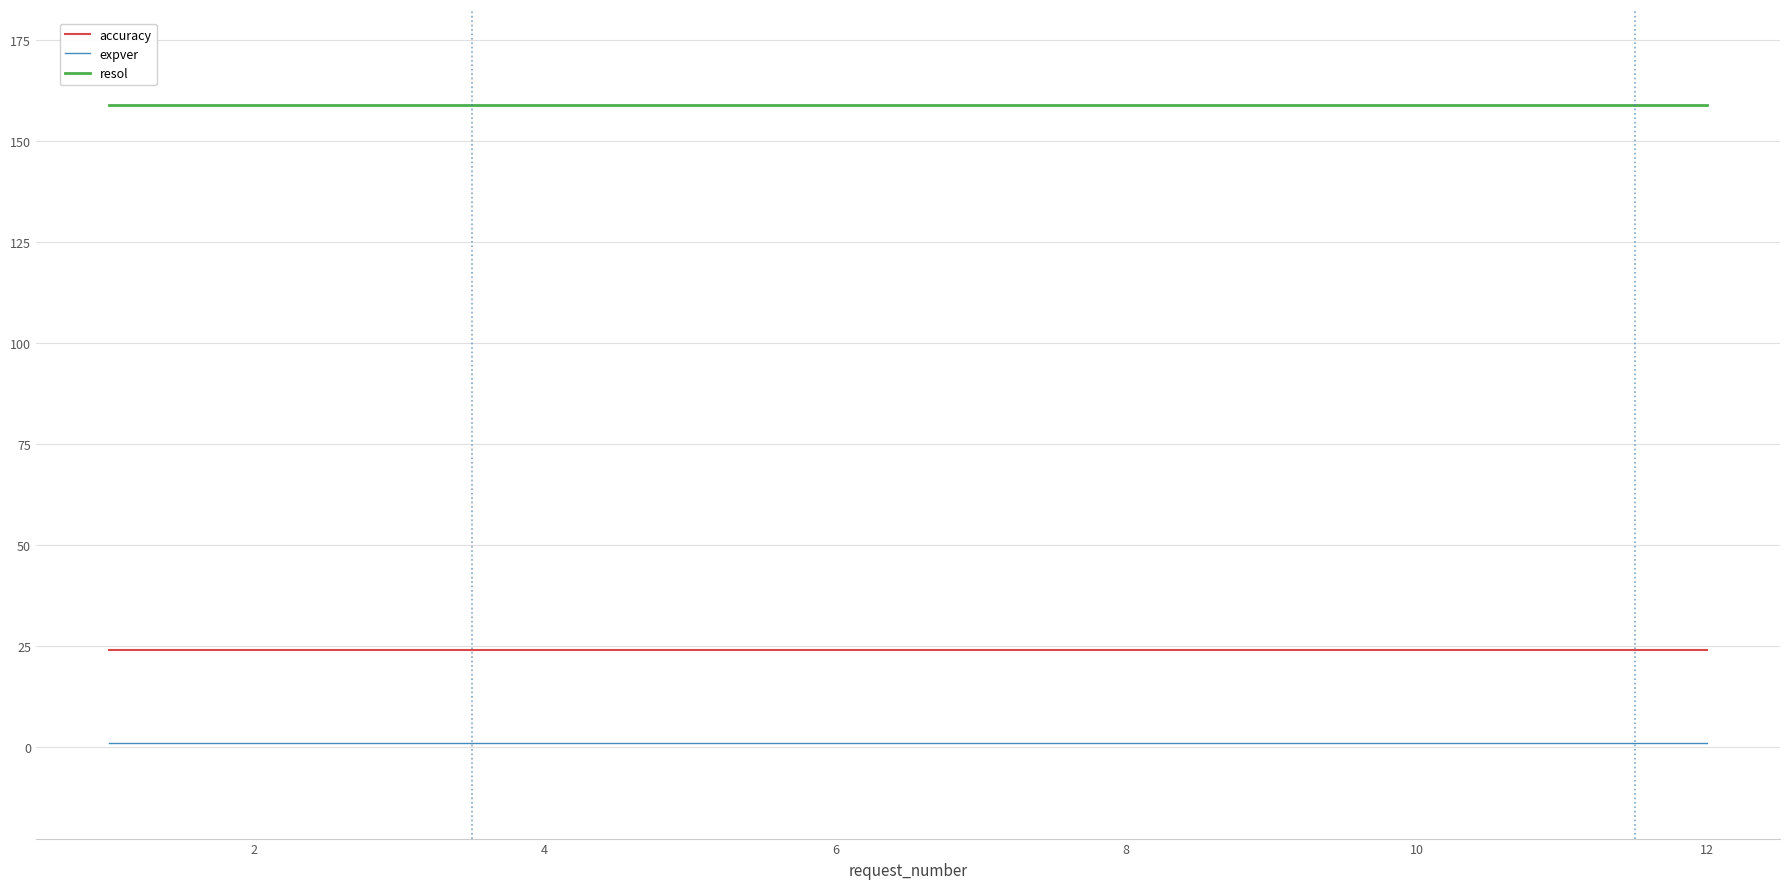

List the series in order of their peak value, highest first.

resol, accuracy, expver